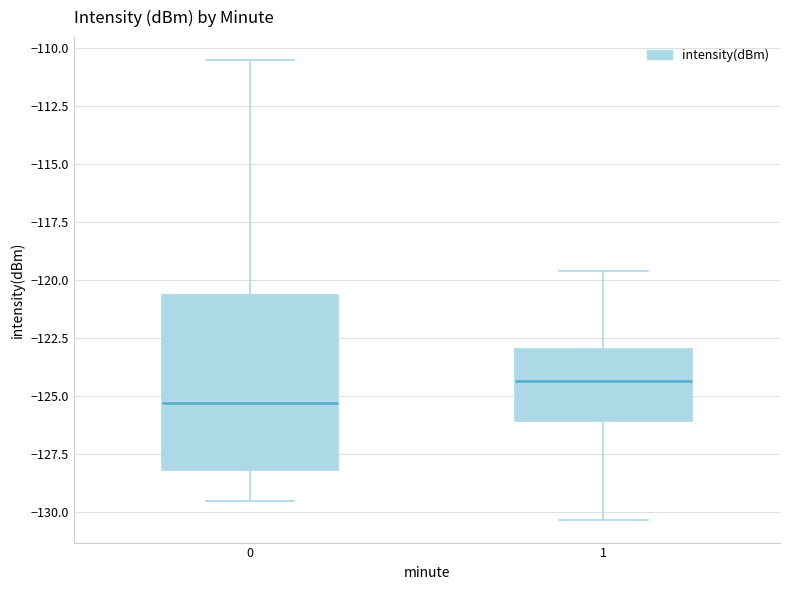

Which box has the highest median line?

1